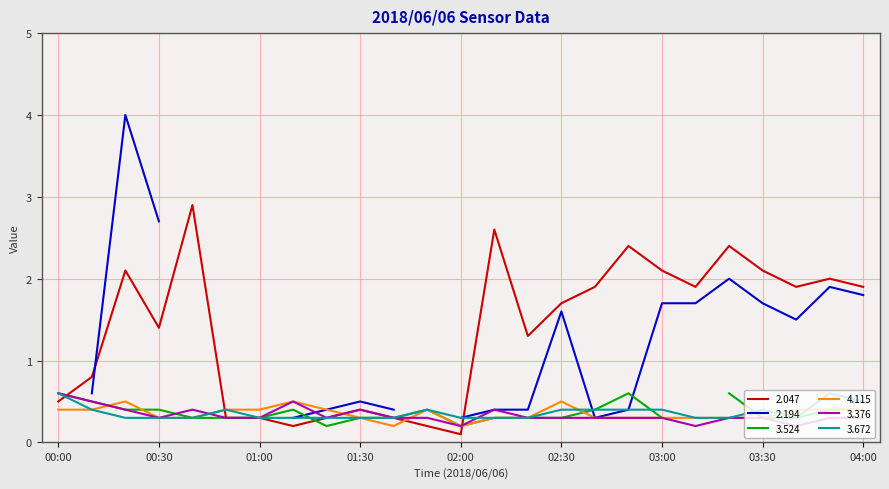

Is this an area chart (filled region under the line)?

No